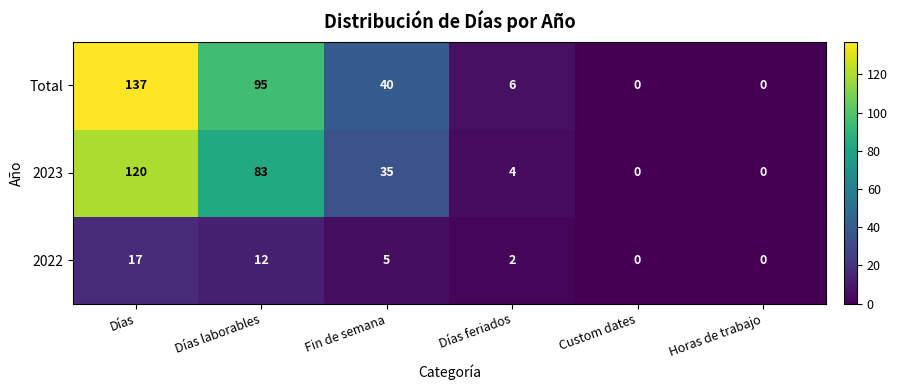

Which series changed the most between Días feriados and Horas de trabajo?

Total